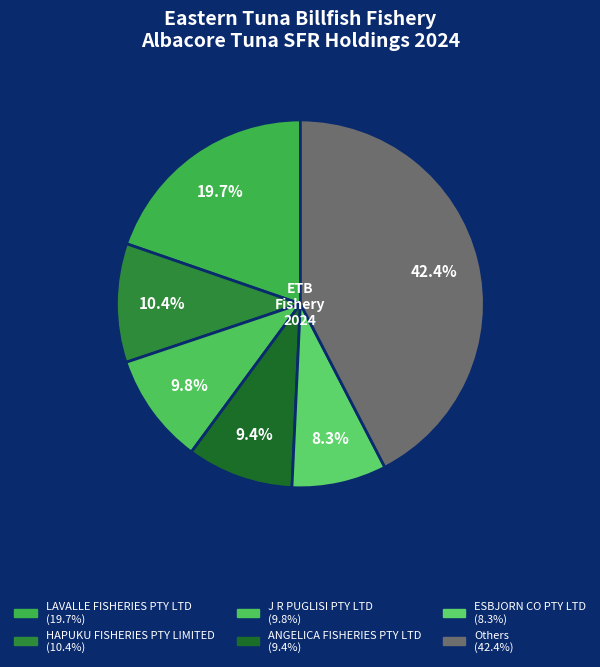

Count the number of slices in the pie.

6